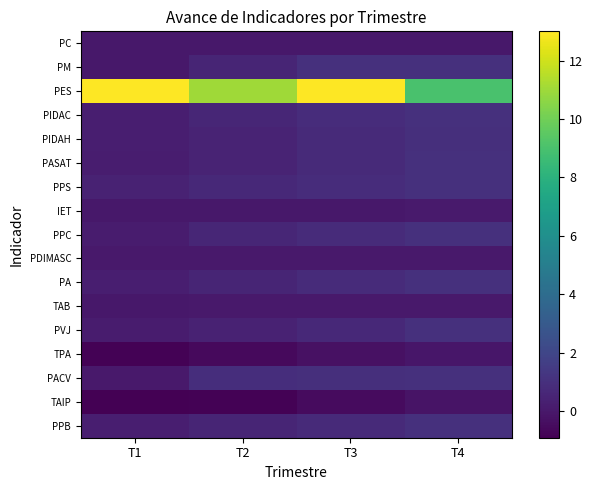

Which series has the widest spread of values?

PES